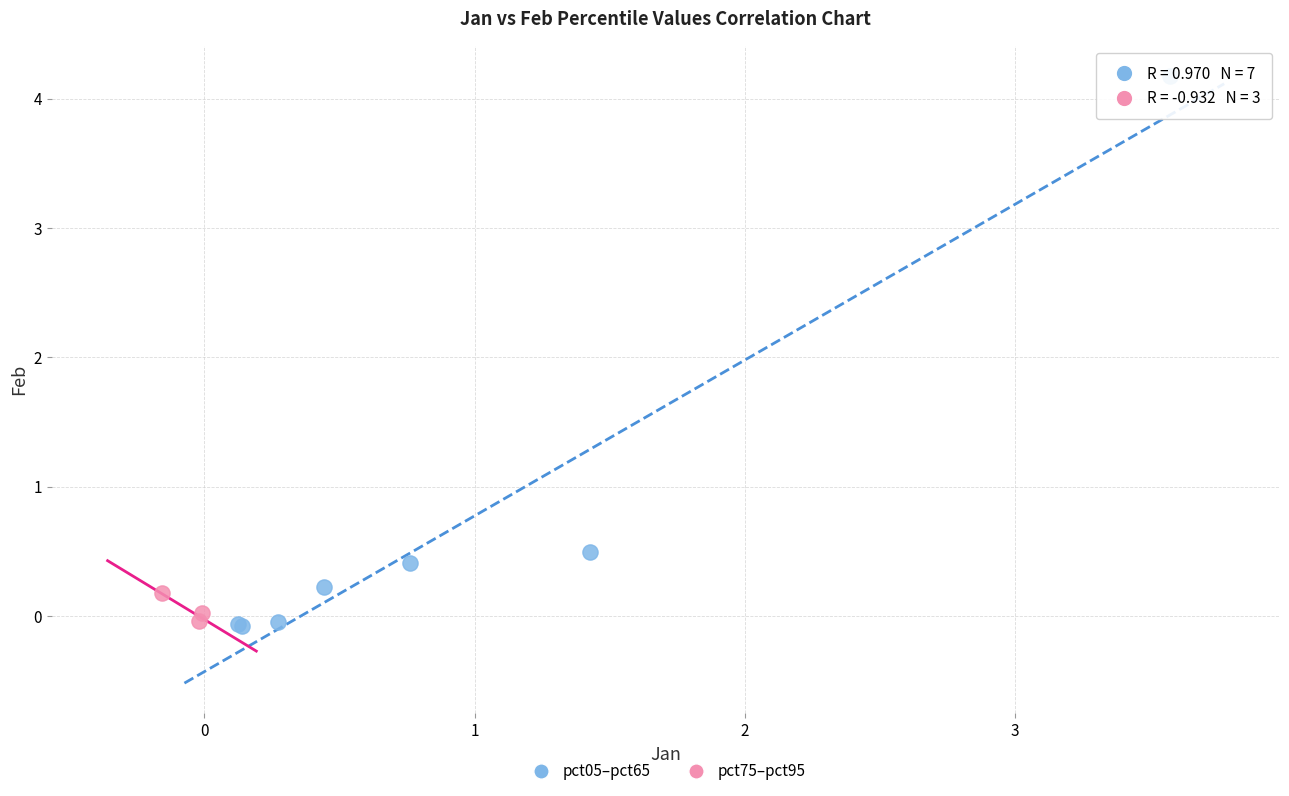

Which series has the widest spread of Y values?

pct05–pct65